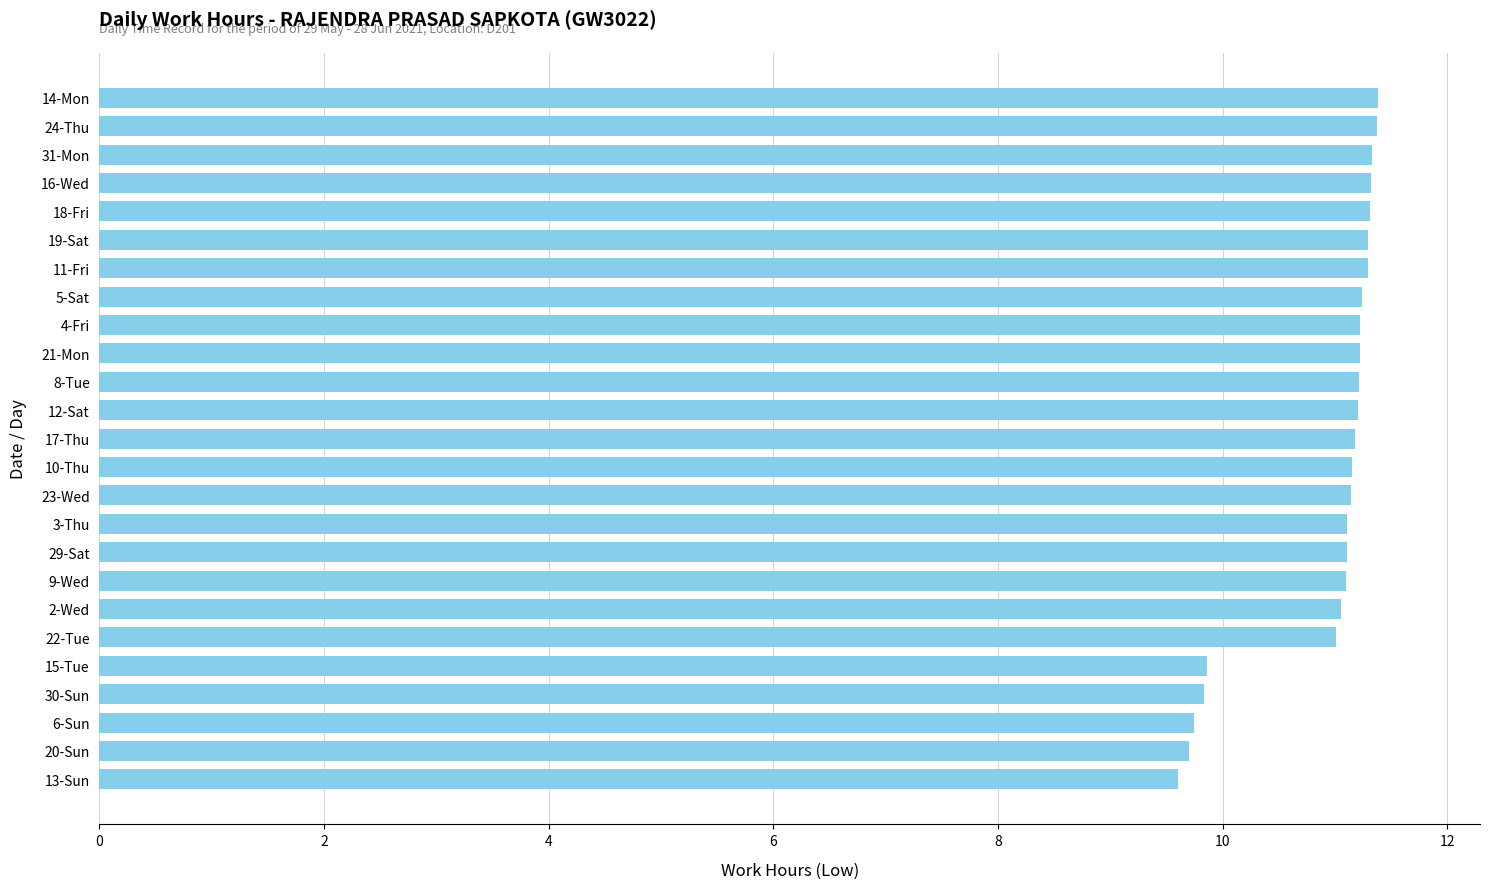

The value at 17-Thu is 19.9. True or false?

False